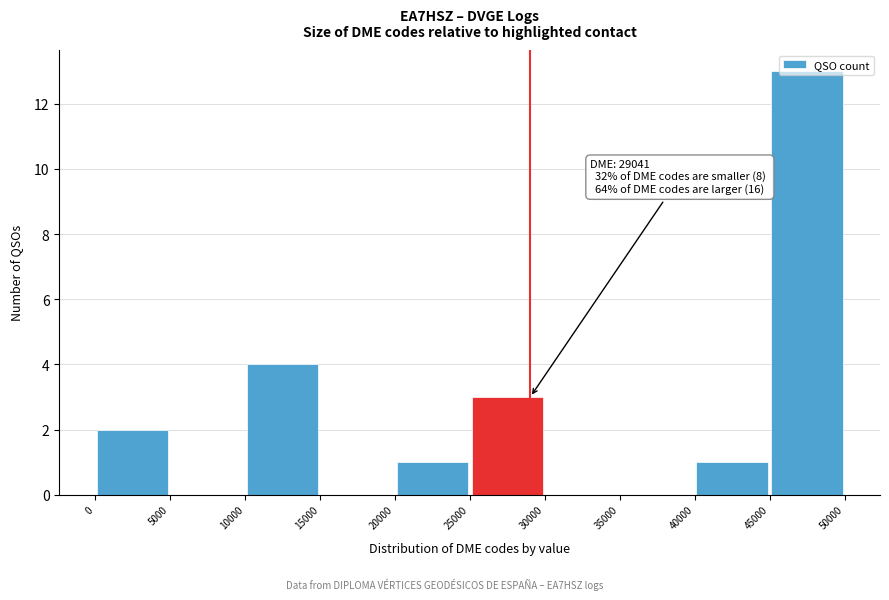

Which range on the x-axis has the tallest bar?

45000 to 50000